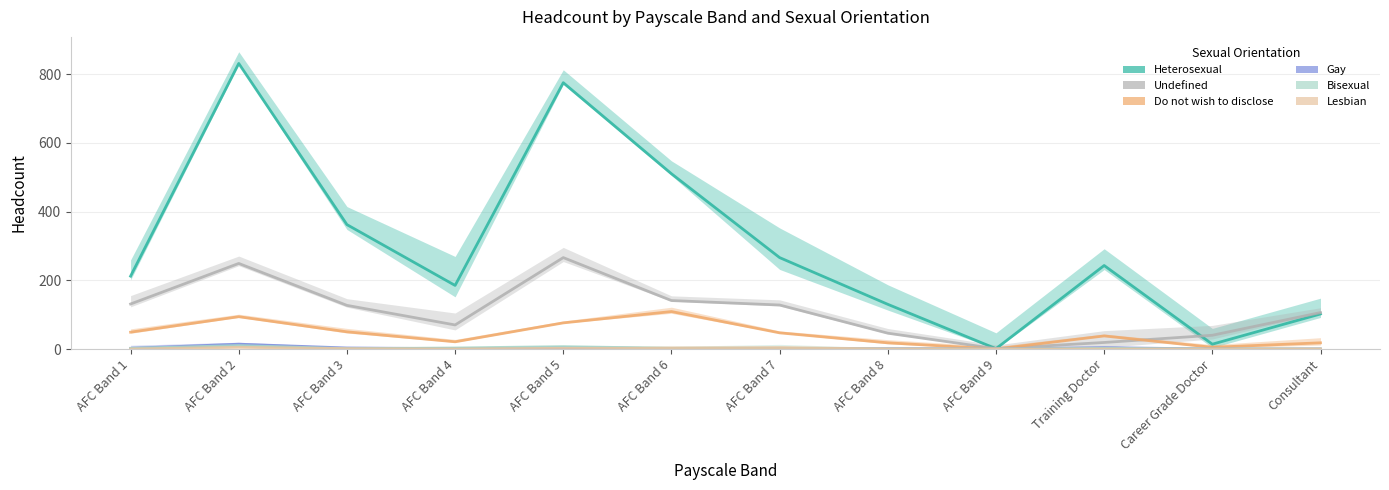

What is the maximum value for Lesbian?

5